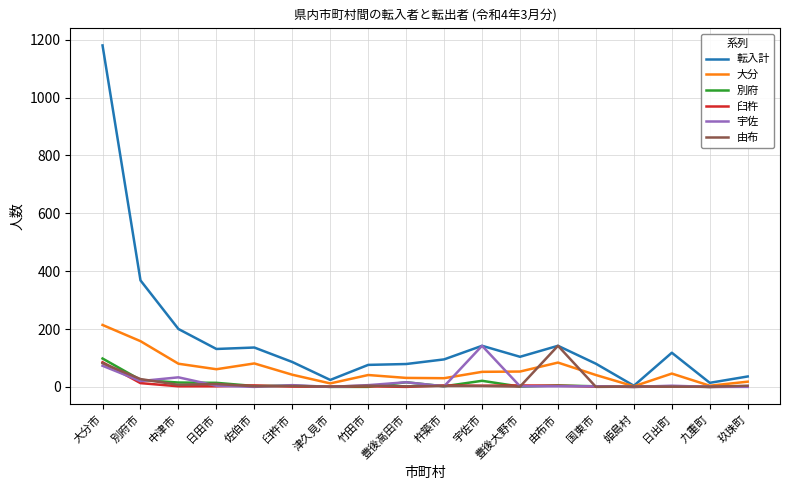

Which series has the widest spread of values?

転入計